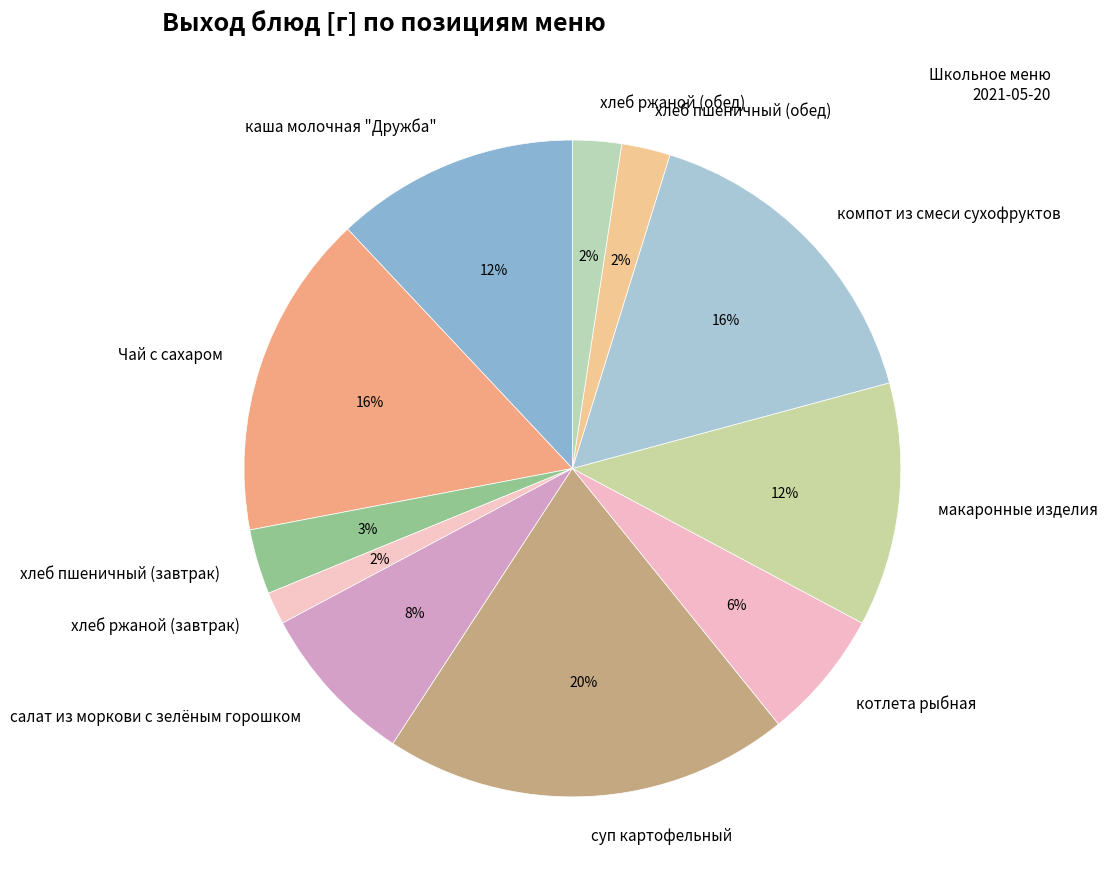

Is хлеб пшеничный (обед) the majority of the pie?

No